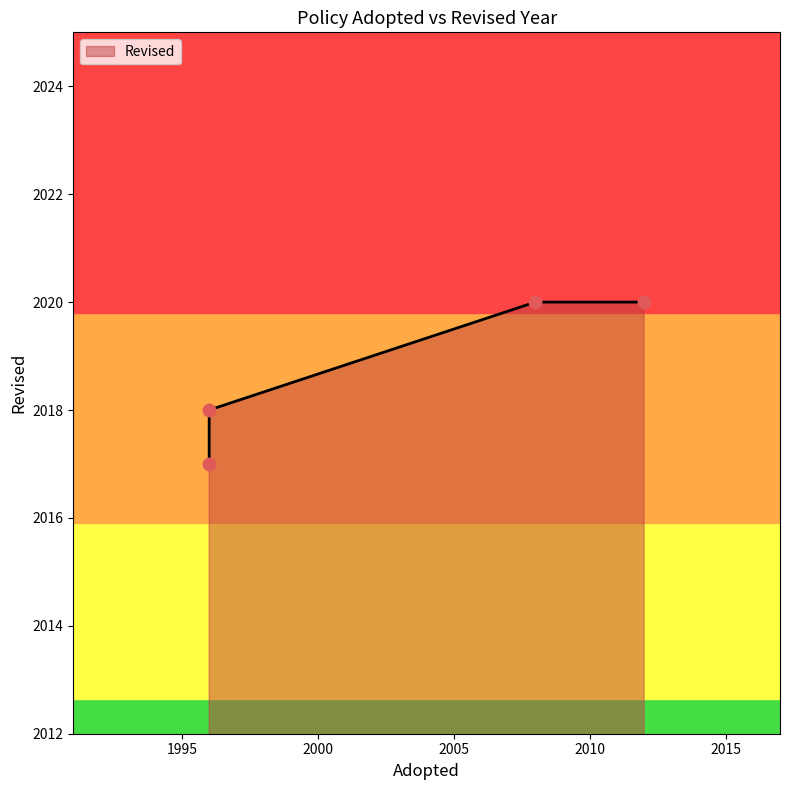

What is the change in value from 1996 to 2012?

+3